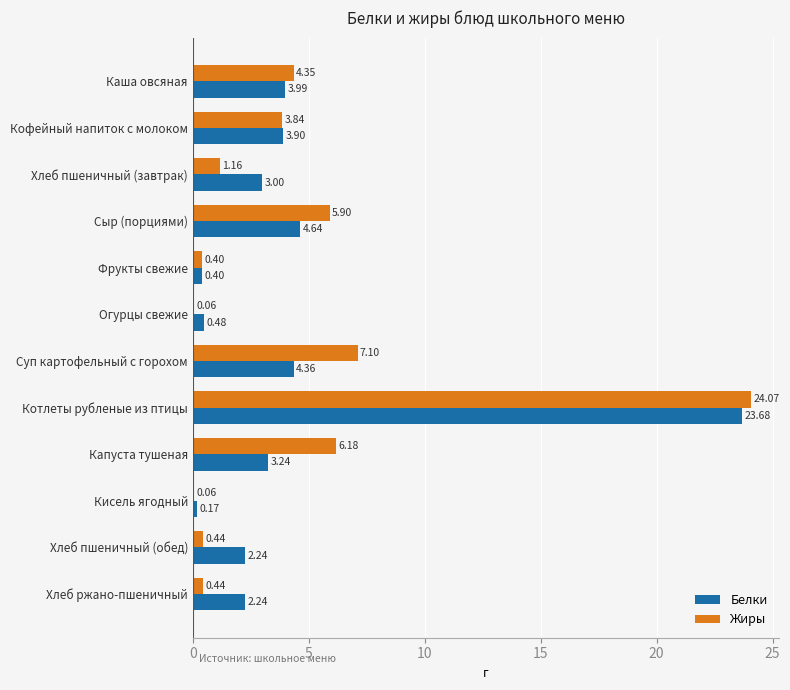

Which series has the largest total across all categories?

Жиры